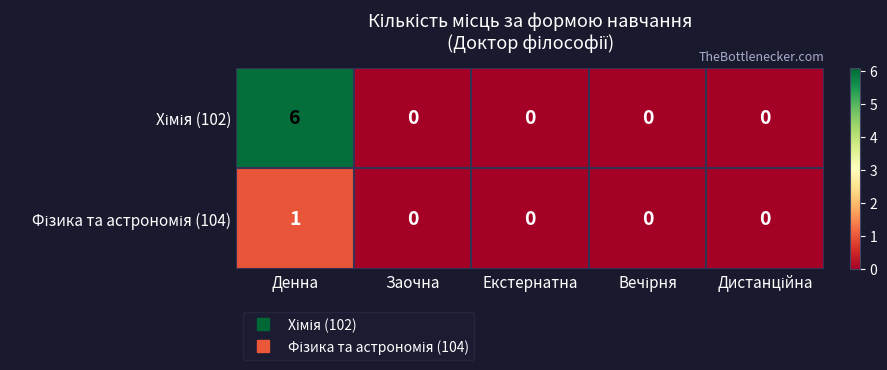

At which category is the sum across all series the highest?

Денна